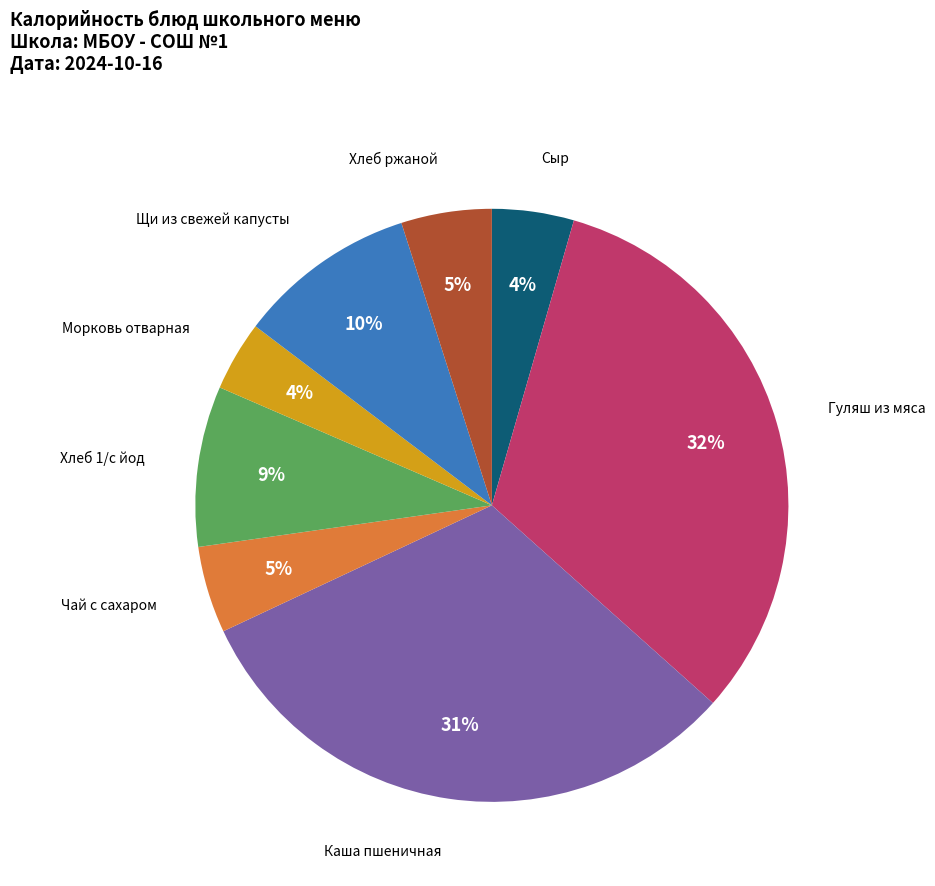

Is there a majority slice in this chart?

No